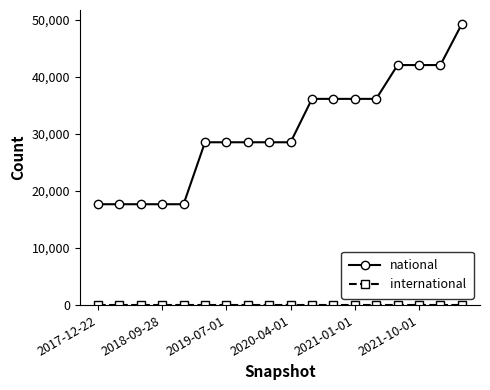

What is the sum of all national values?

551105